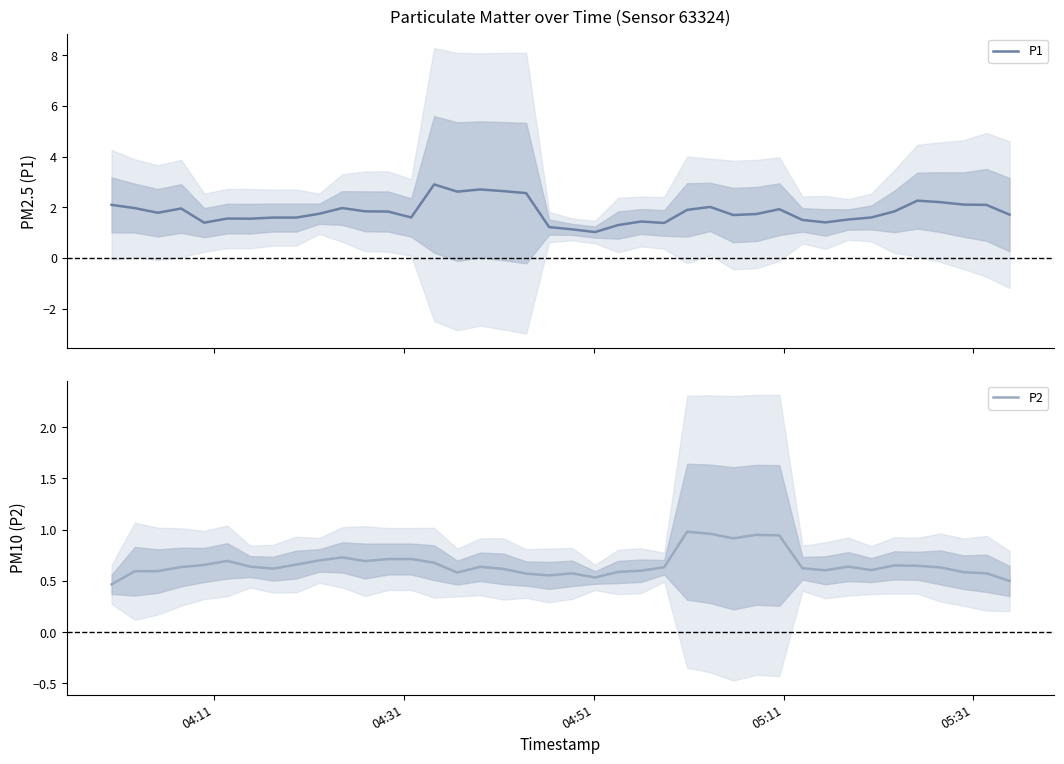

Which series has the widest spread of values?

P1